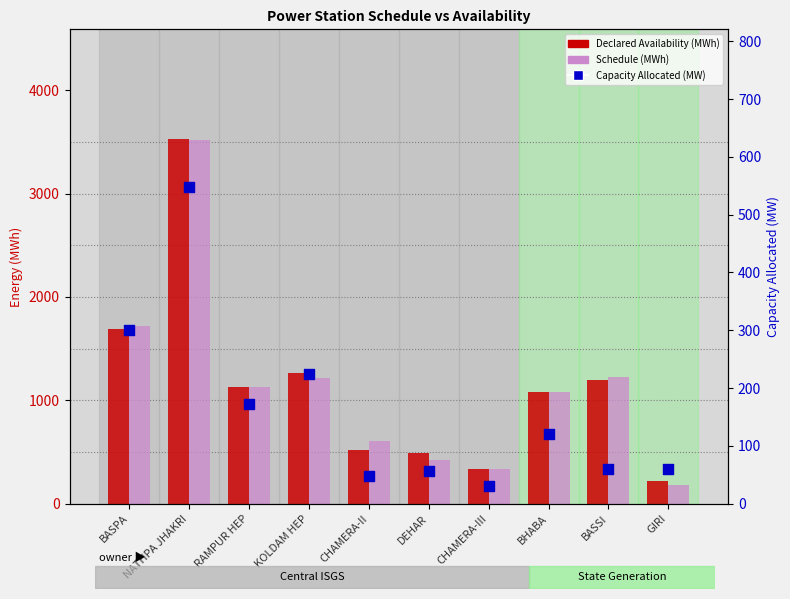

What are all the series names shown in the legend?

Declared Availability (MWh), Schedule (MWh), Capacity Allocated (MW)